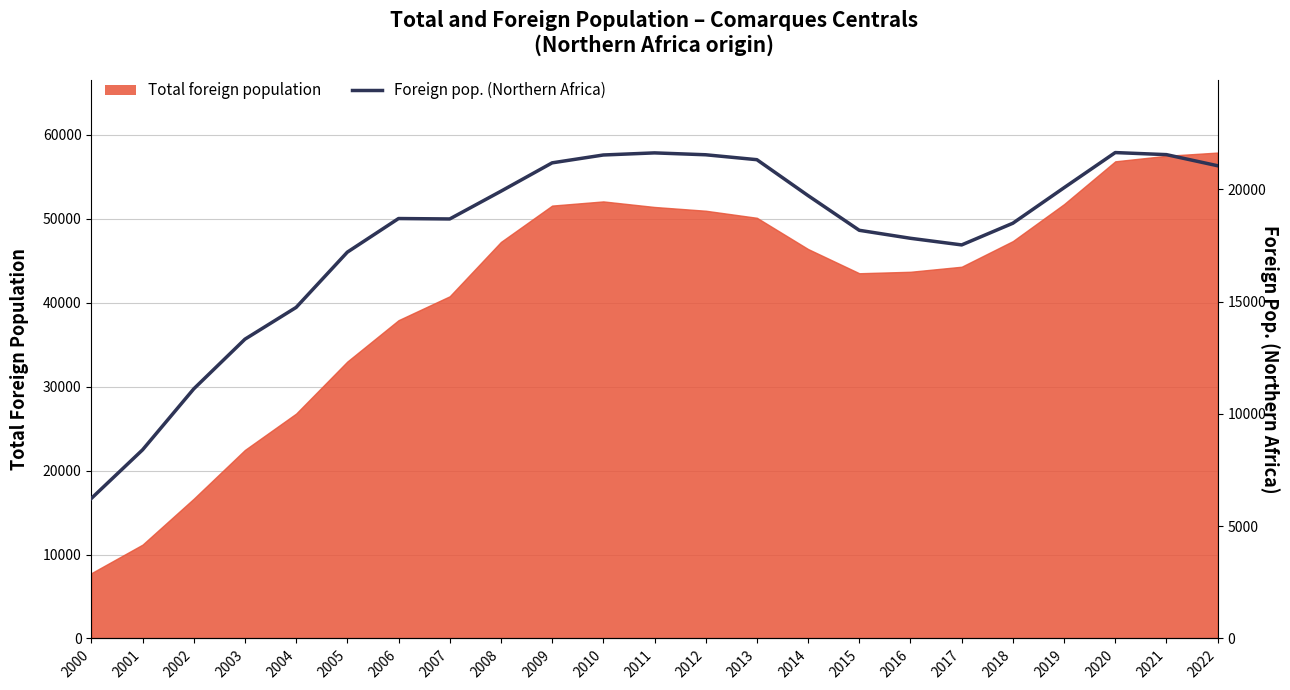

Is it true that the value at 2006 is 18703?

True